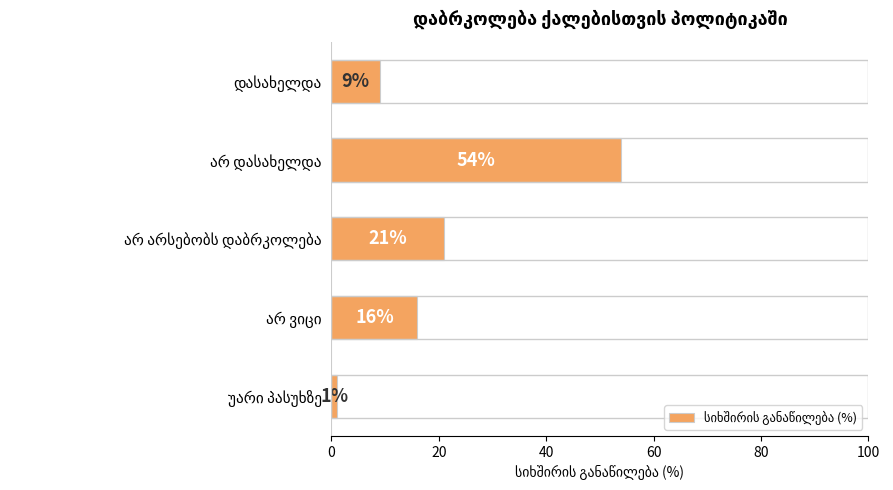

What is the difference between the maximum and minimum values?

53